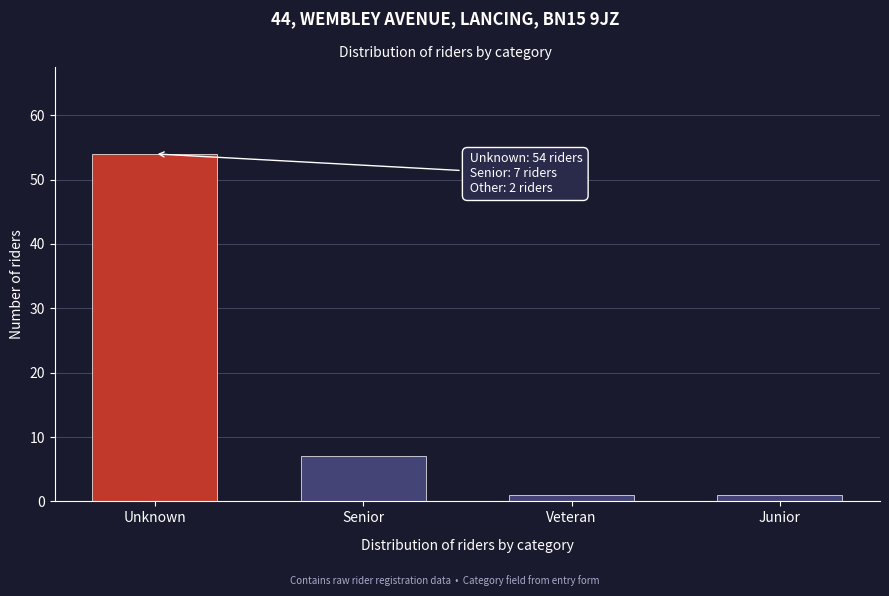

Reading right to left, transcribe all the data shown in this chart.

Junior=1	Veteran=1	Senior=7	Unknown=54